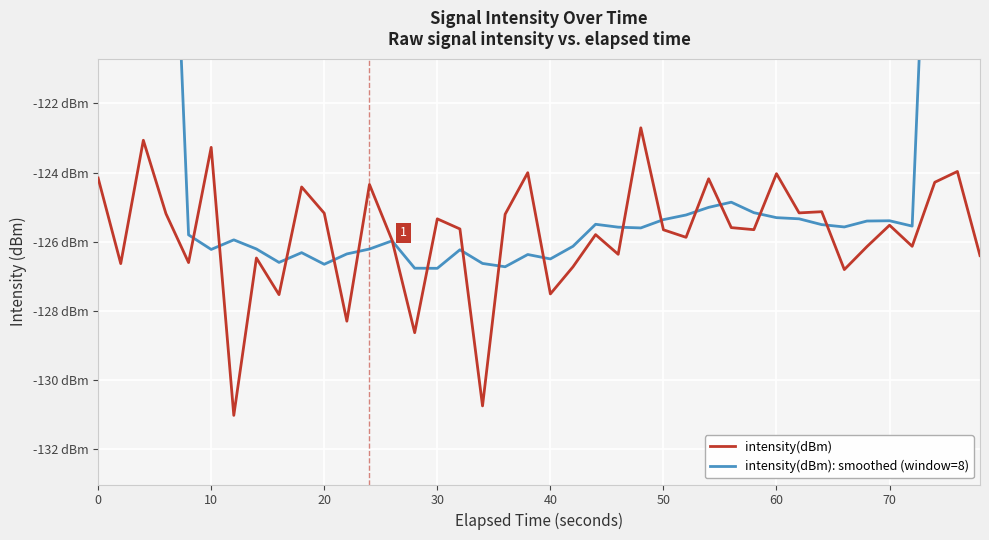

Which series has the widest spread of values?

intensity(dBm): smoothed (window=8)